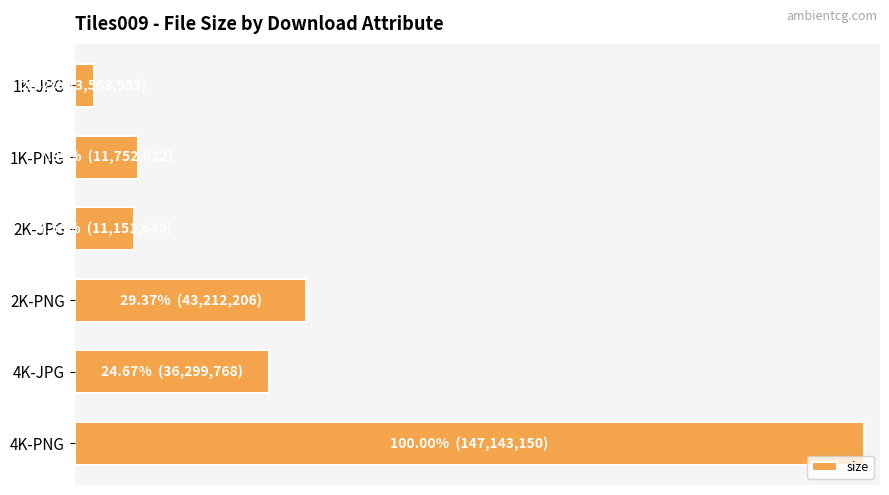

Which label corresponds to the largest value in the chart?

4K-PNG